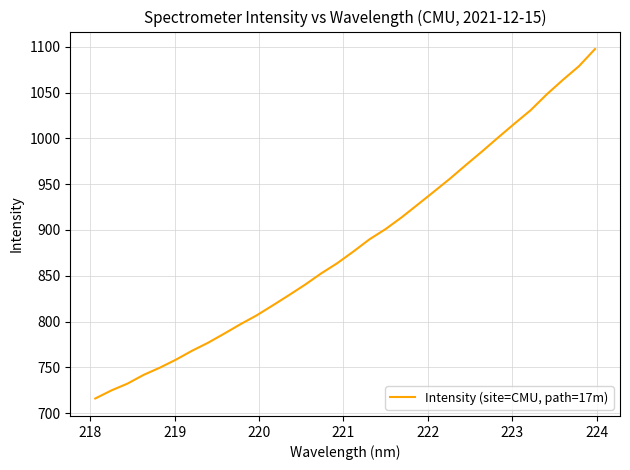

What is the difference between the maximum and minimum values?

381.7